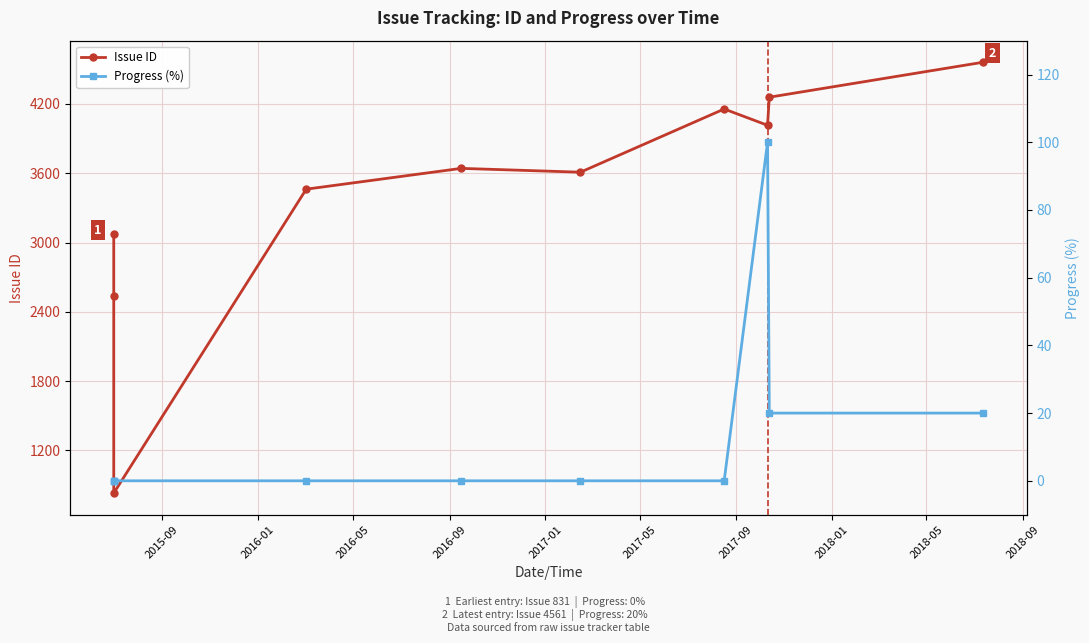

Rank the series by their maximum value, from lowest to highest.

Progress (%), Issue ID